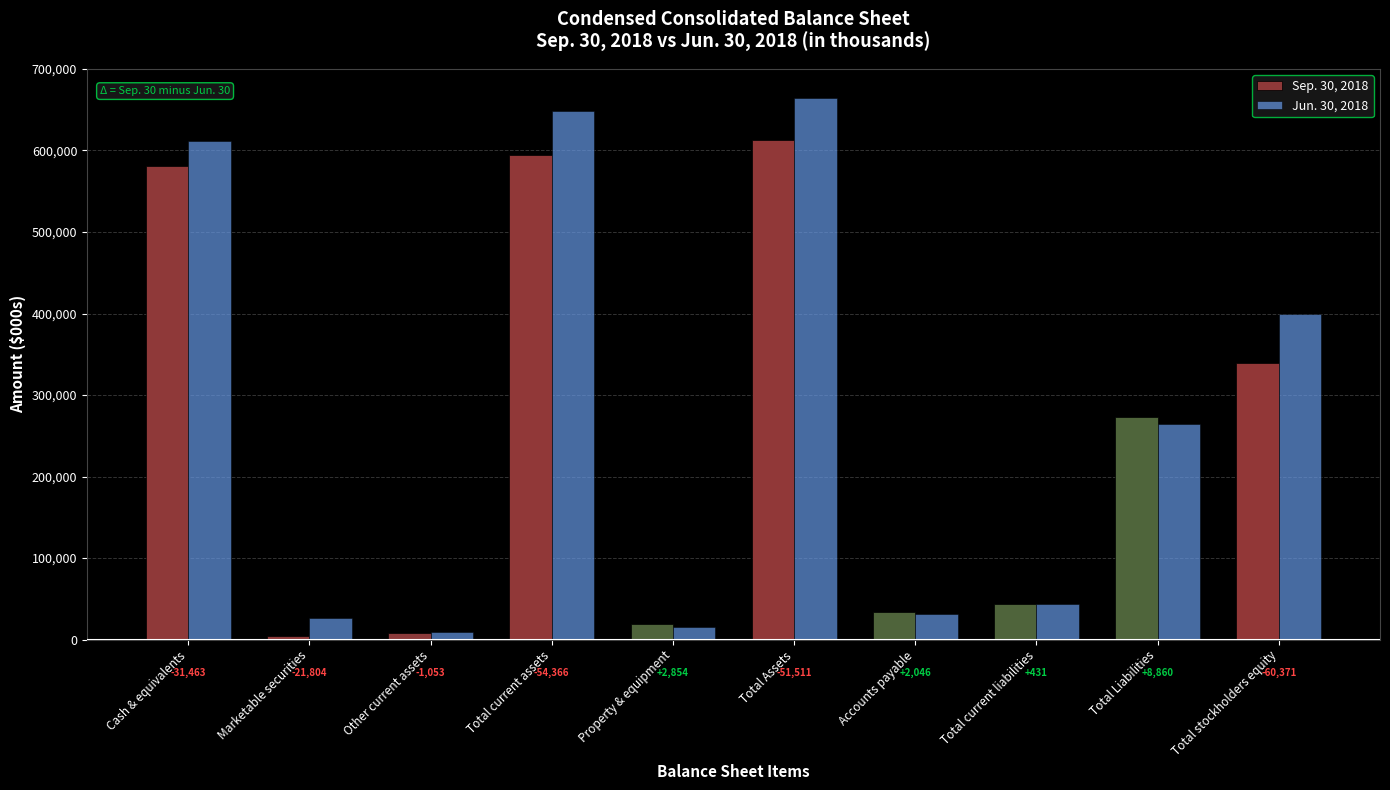

What is the sum of the Sep. 30, 2018 values at Marketable securities and Total Assets?

617603